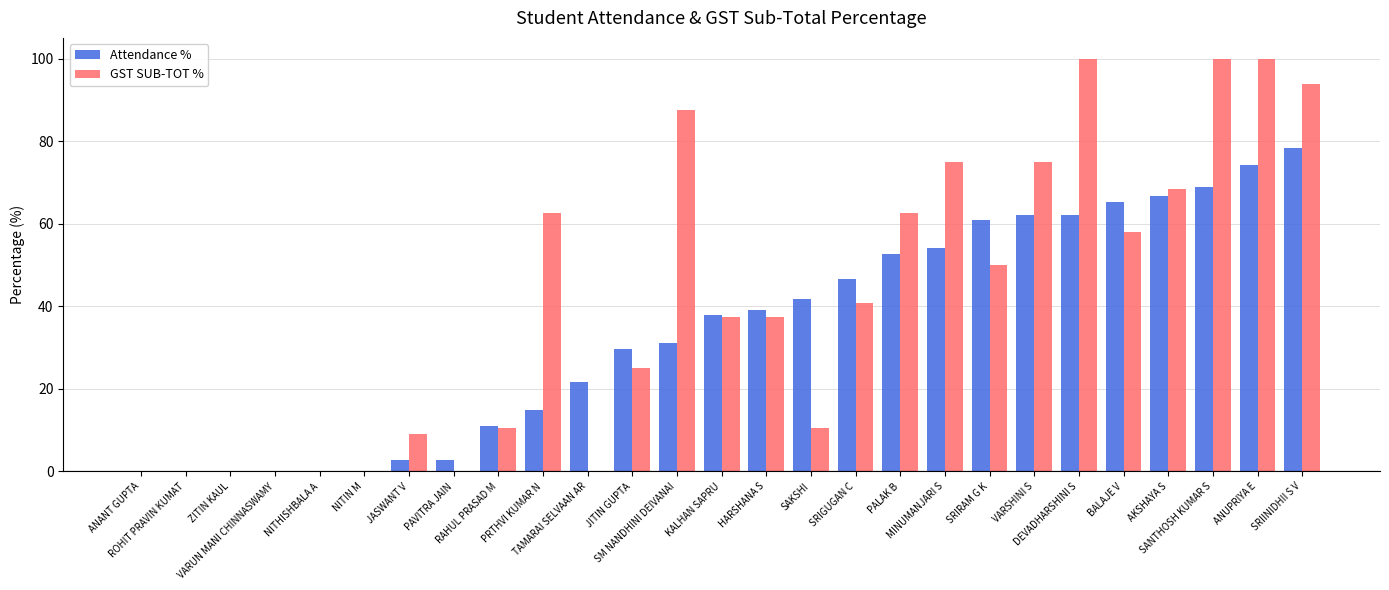

The value of GST SUB-TOT % at SRIGUGAN C is 40.9. True or false?

True